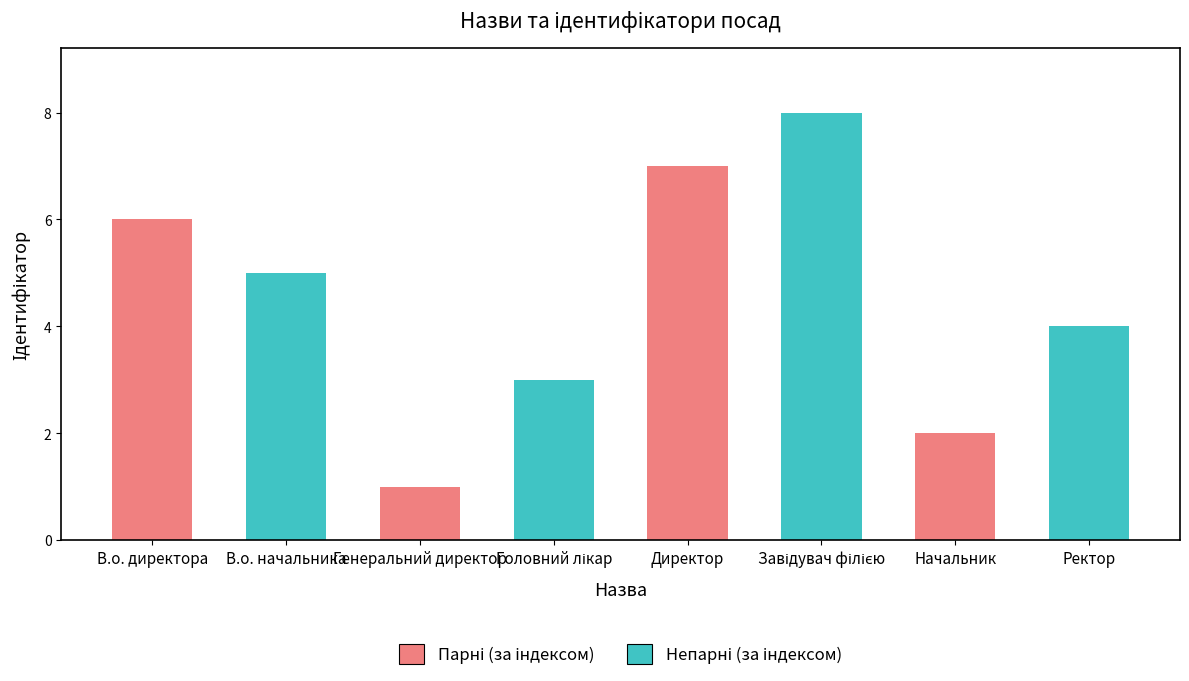

What is the label of the 2nd bar from the right?

Начальник